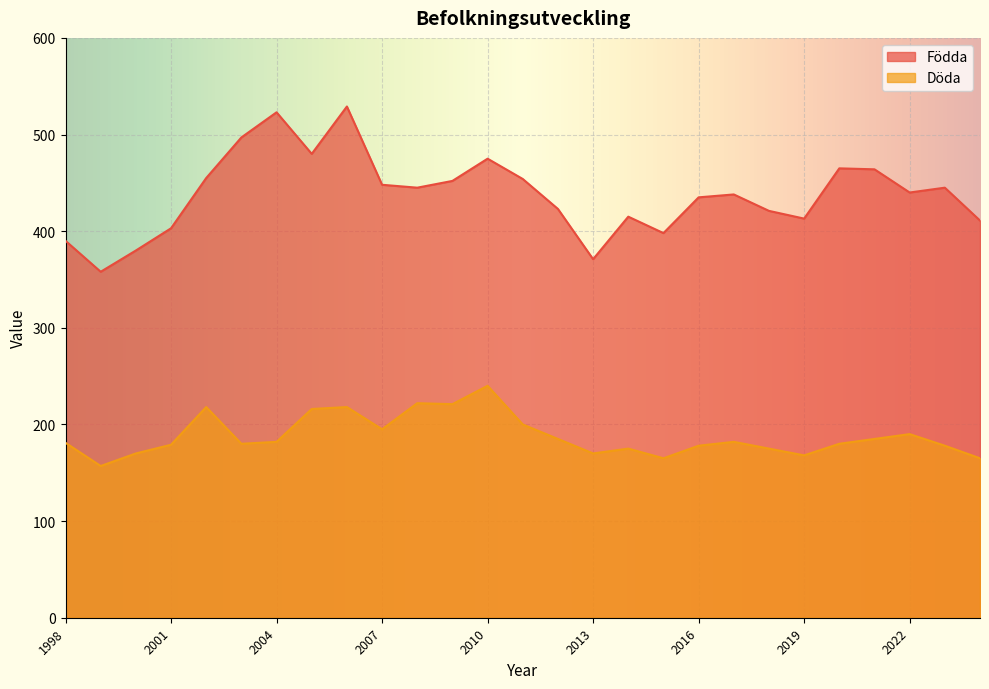

True or false: Döda has a value of 182 at 2017.

True